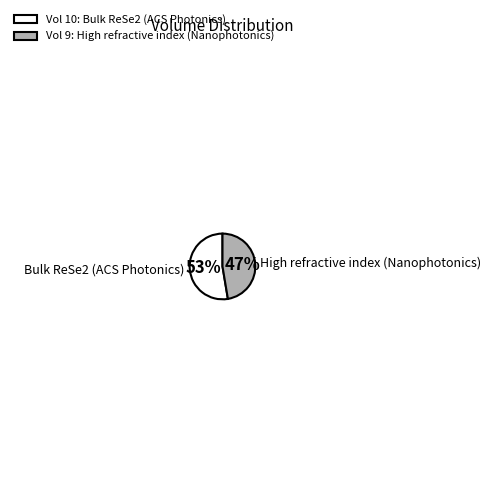

Which slice is the largest?

Bulk ReSe2 (ACS Photonics)